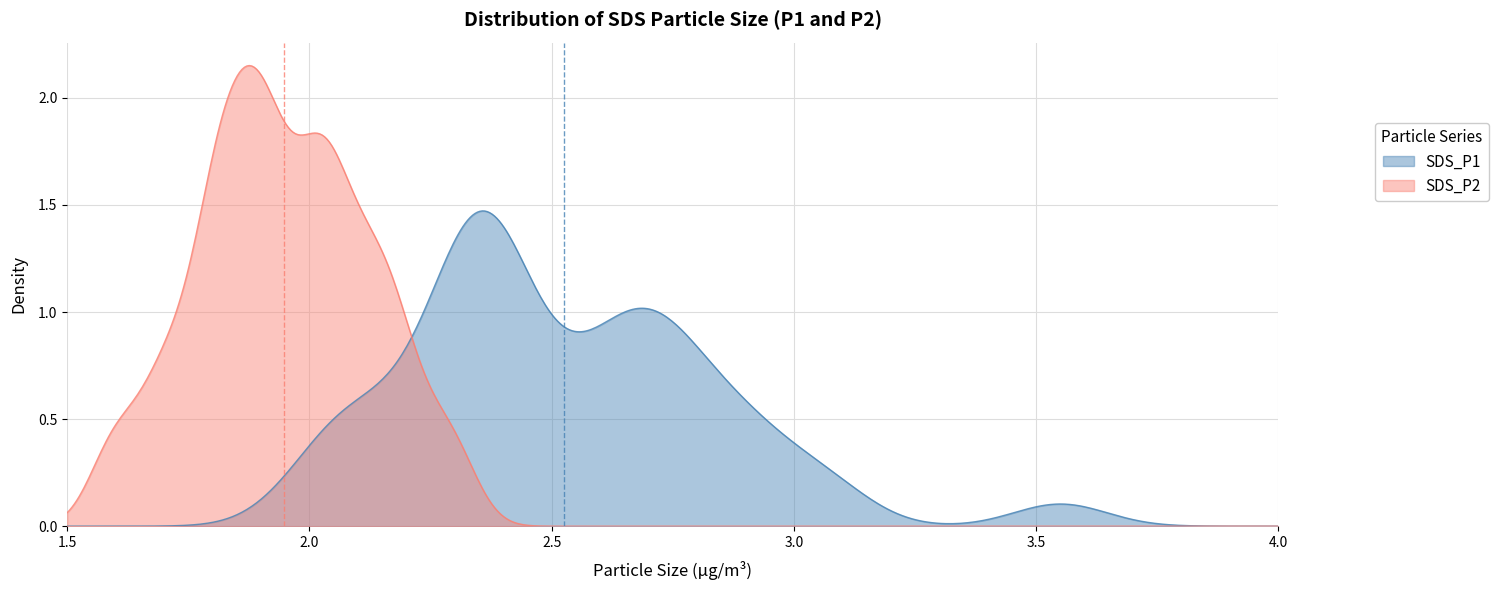

Which series has the largest range (max minus min)?

SDS_P2